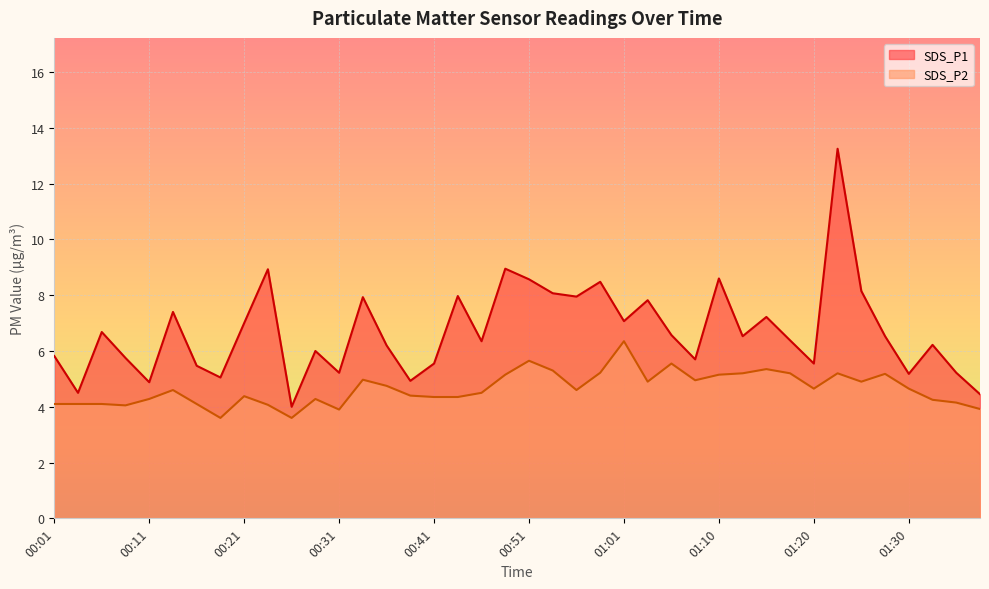

What is the total value across all series at 01:28?

11.7